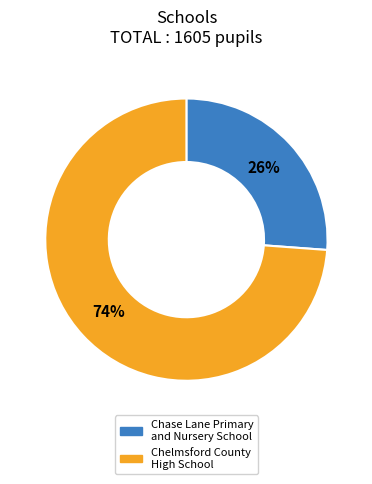

Rank the categories by value from lowest to highest.

Chase Lane Primary and Nursery School, Chelmsford County High School